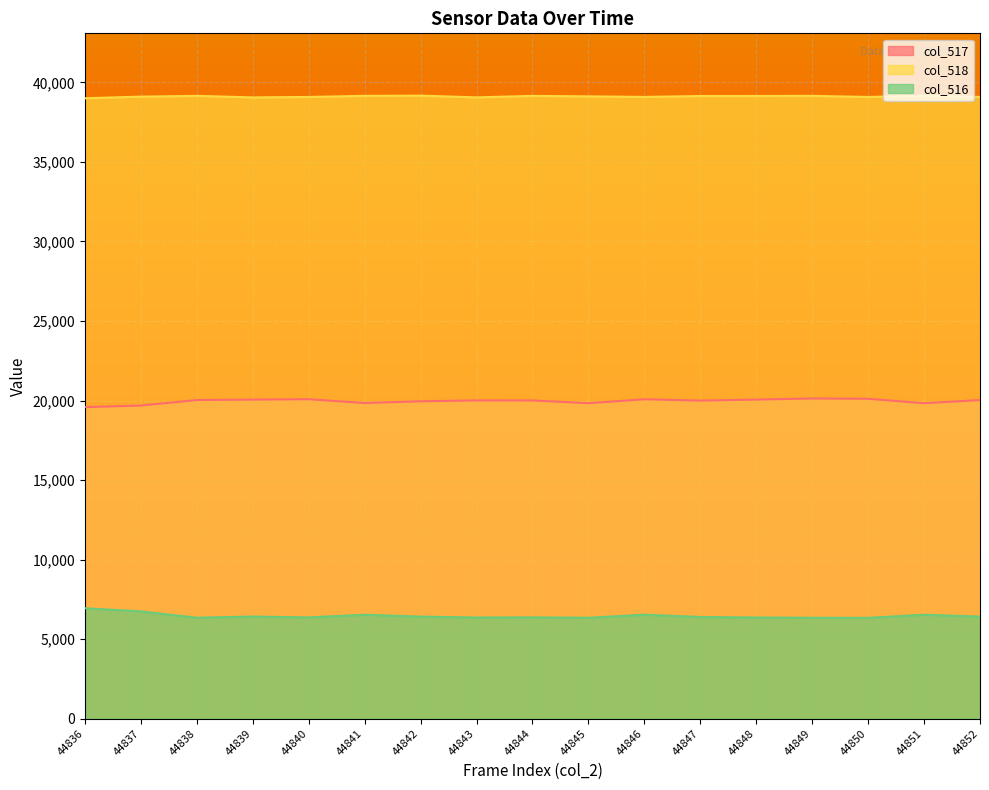

Which series has the largest range (max minus min)?

col_516